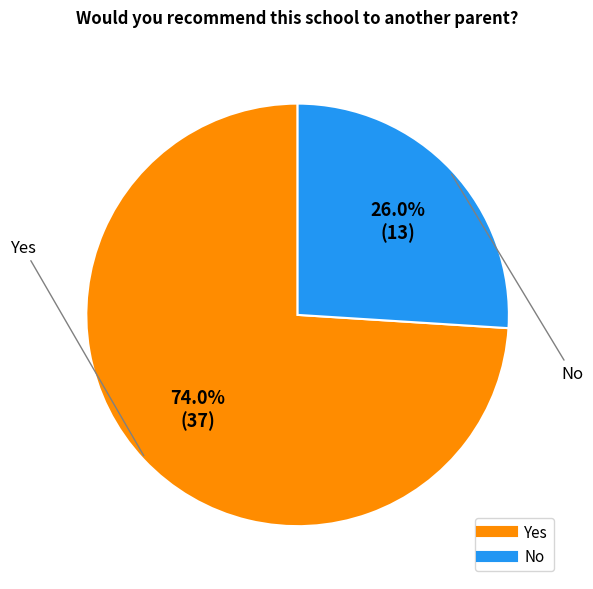

Which slice is the largest?

Yes